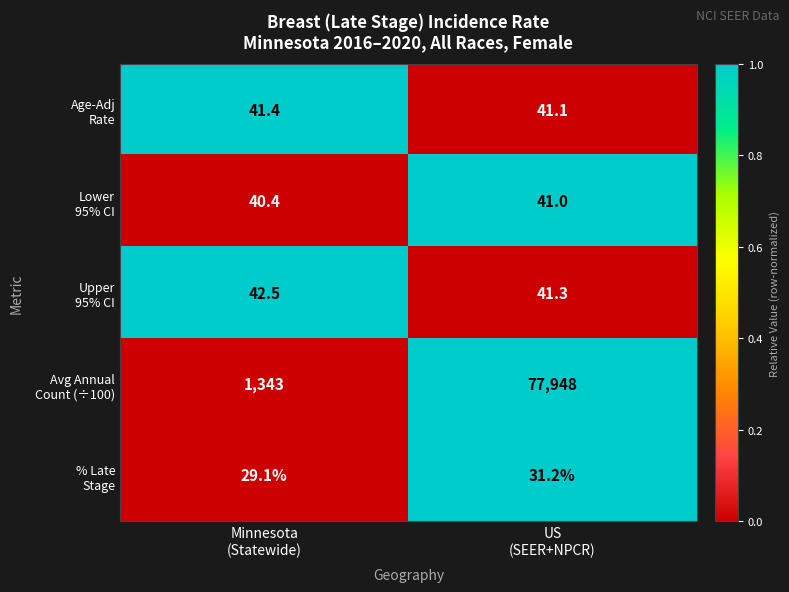

What is the maximum value shown in the chart?

77948.0